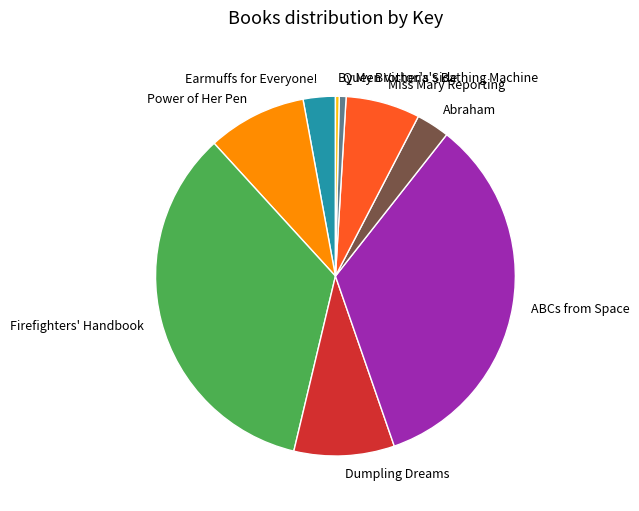

Is ABCs from Space the majority of the pie?

No